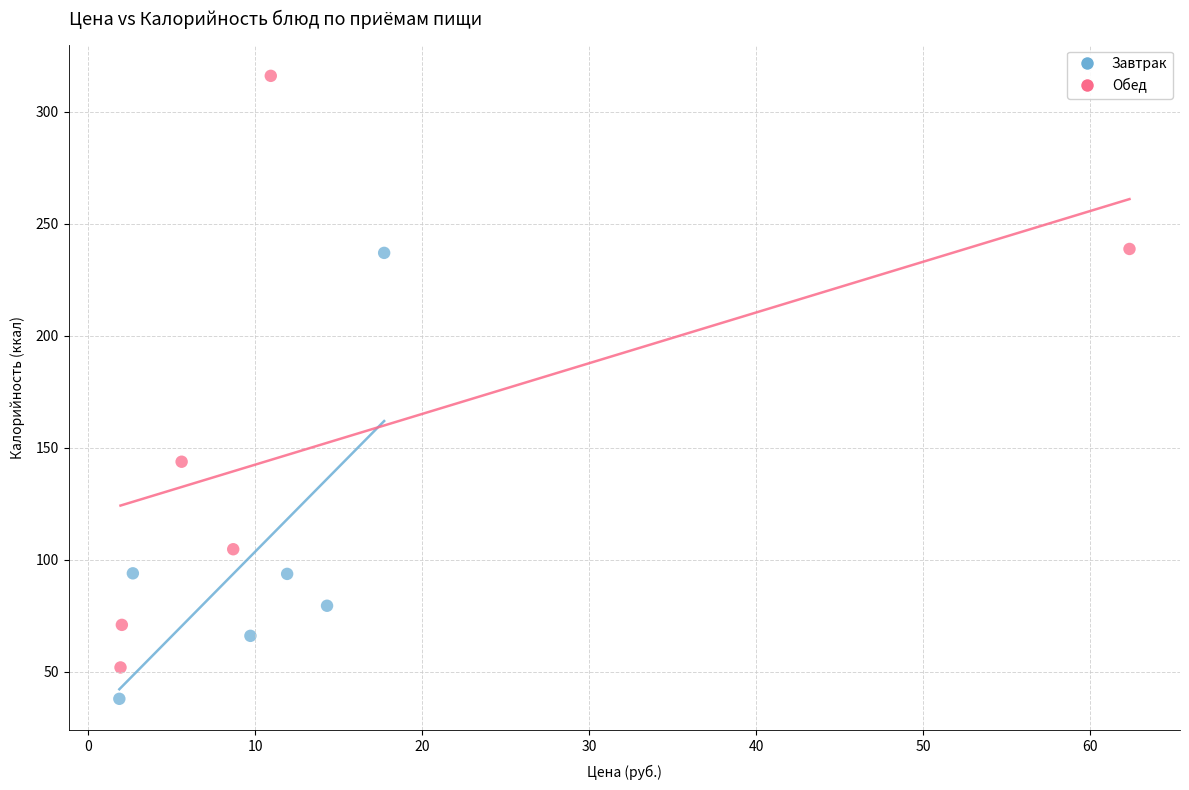

Which series contains the lowest Y value?

Завтрак